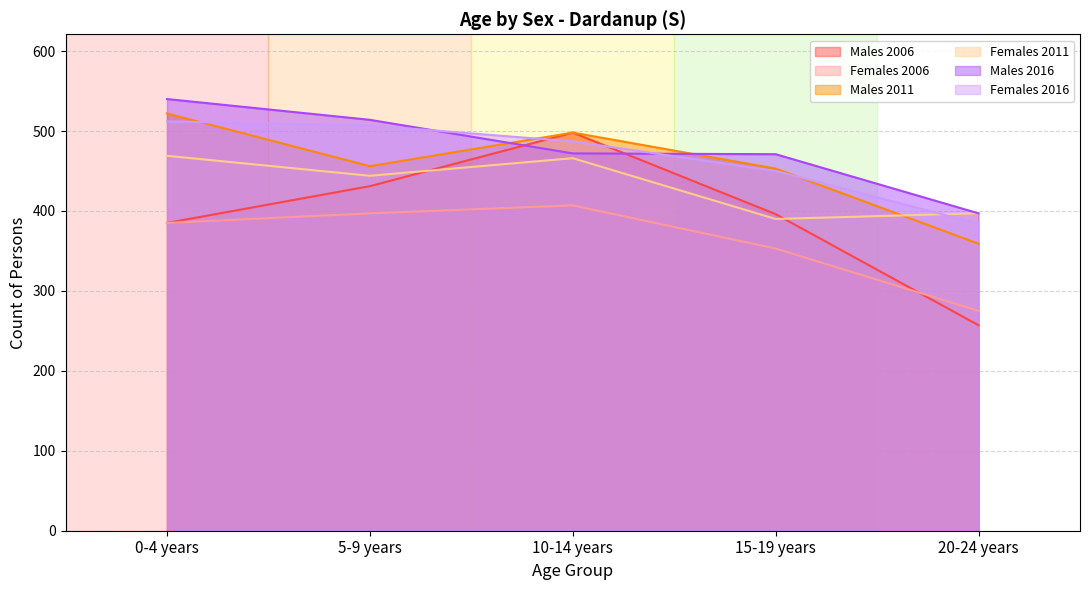

At which label does Males 2006 first exceed 396?

5-9 years